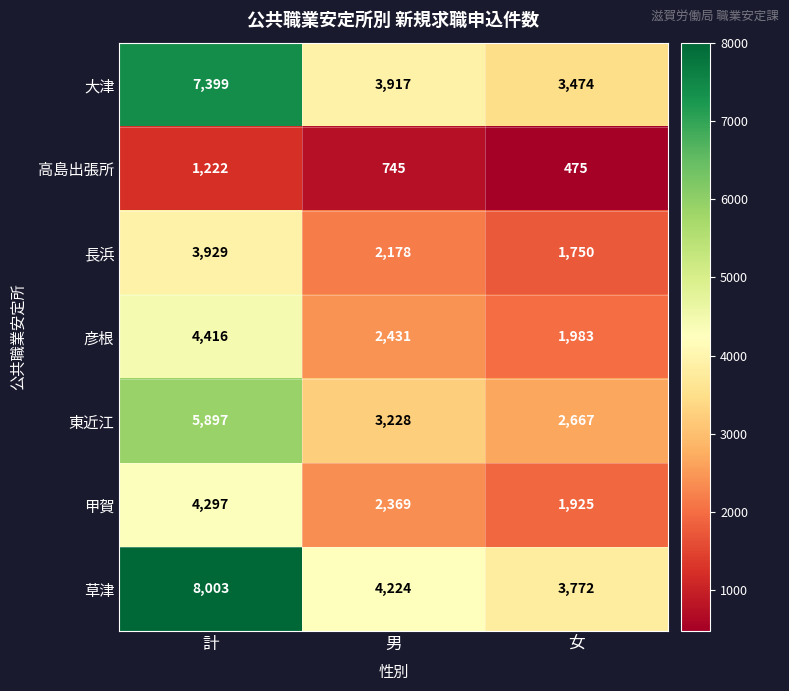

What is the sum of the 東近江 values at 女 and 計?

8564